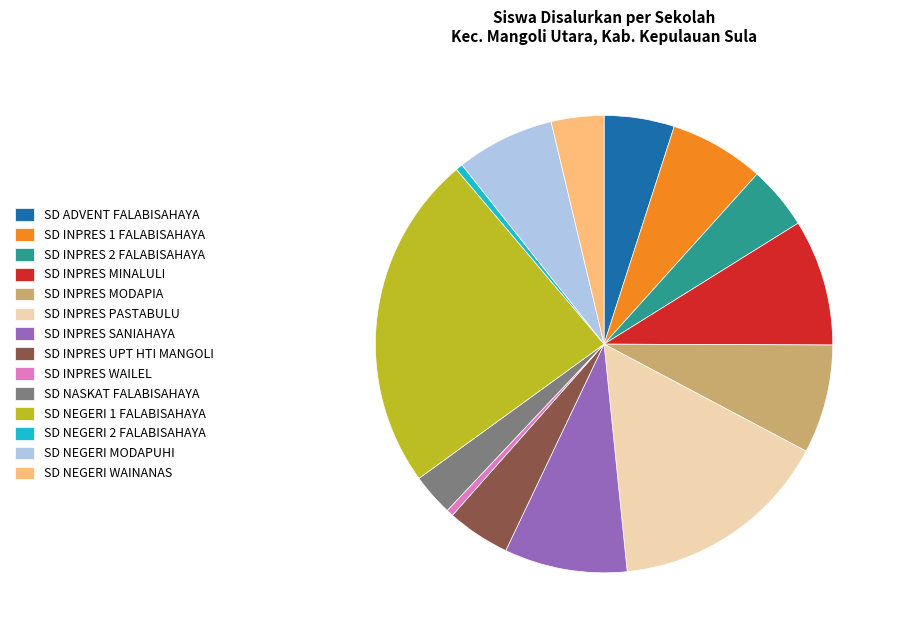

Is there any slice that represents more than half of the pie?

No